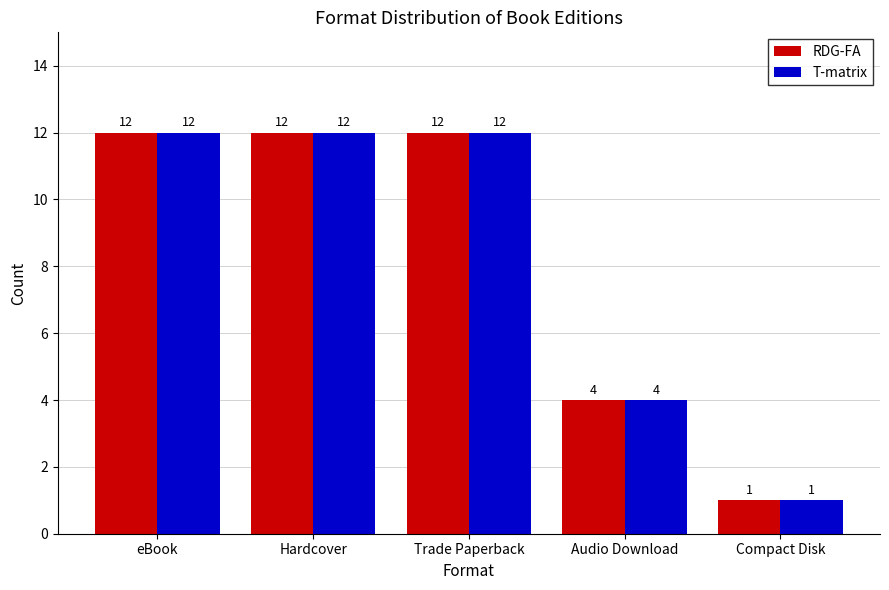

What is the difference between the maximum and minimum values in the T-matrix series?

11